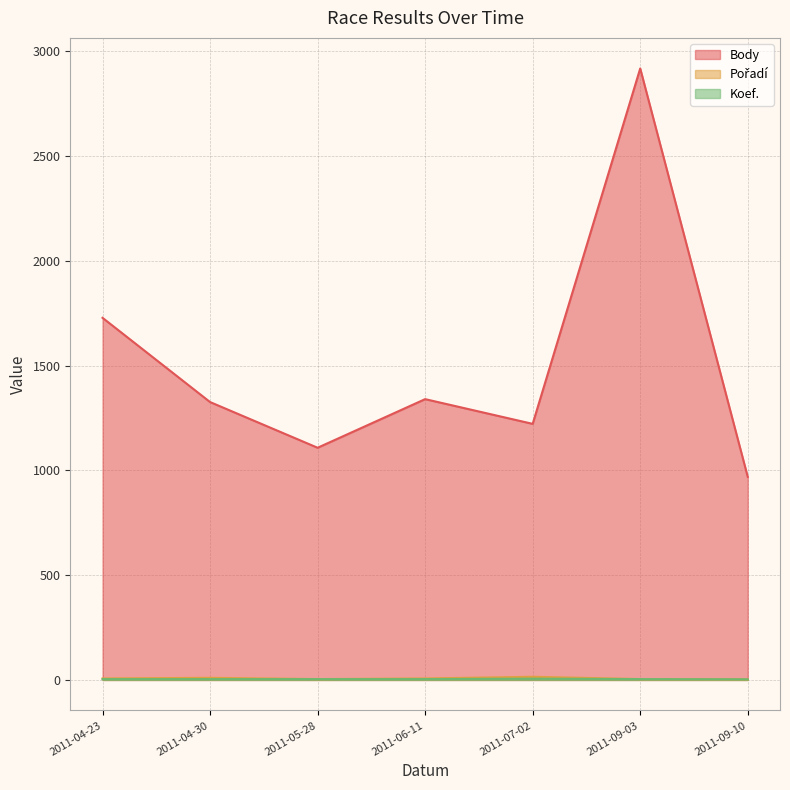

The value of Body at 2011-07-02 is 1222. True or false?

True